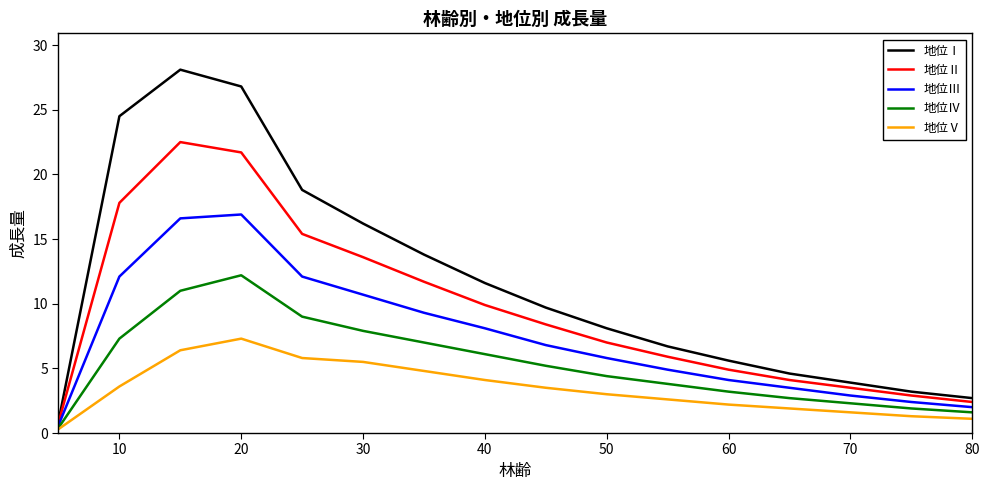

List the series in order of their overall mean, highest first.

地位Ⅰ, 地位Ⅱ, 地位Ⅲ, 地位Ⅳ, 地位Ⅴ